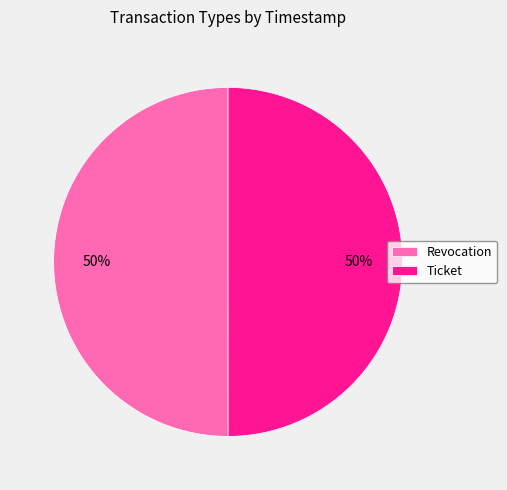

The Ticket slice represents 62% of the pie. True or false?

False